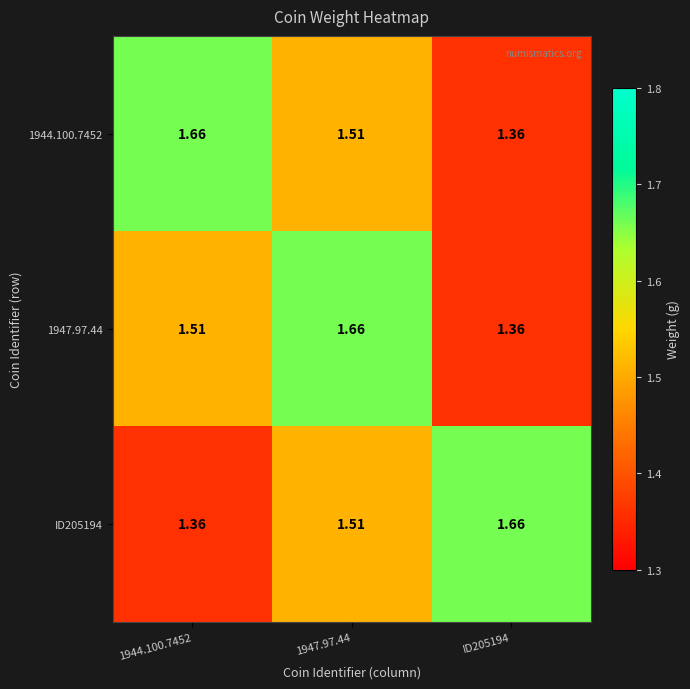

Is the value of 1947.97.44 at ID205194 greater than the value of 1944.100.7452 at 1944.100.7452?

No